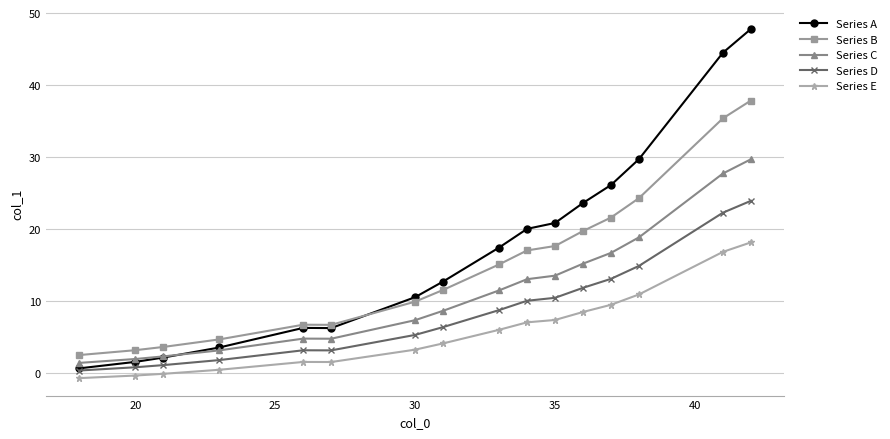

True or false: Series E and Series B cross at least once.

False